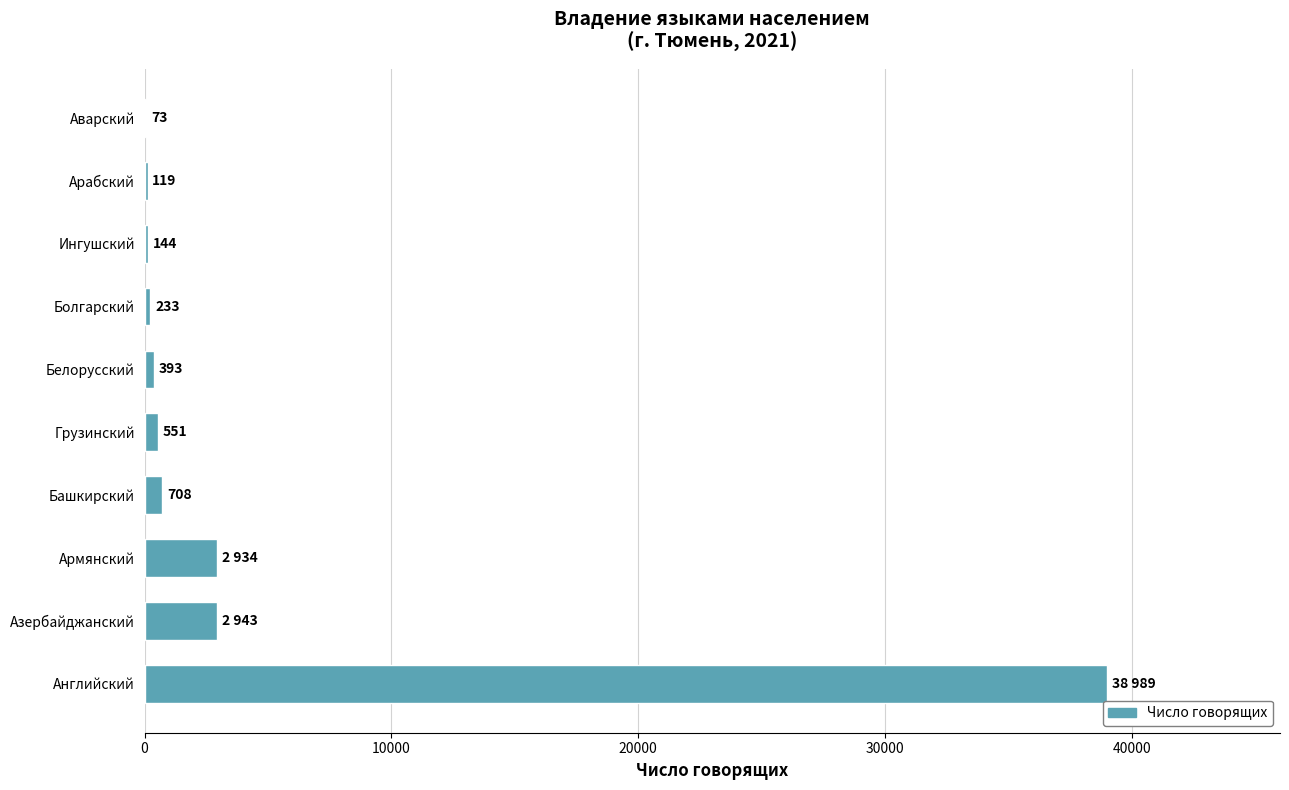

Reading bottom to top, extract all data points from this chart.

Английский=38989	Азербайджанский=2943	Армянский=2934	Башкирский=708	Грузинский=551	Белорусский=393	Болгарский=233	Ингушский=144	Арабский=119	Аварский=73